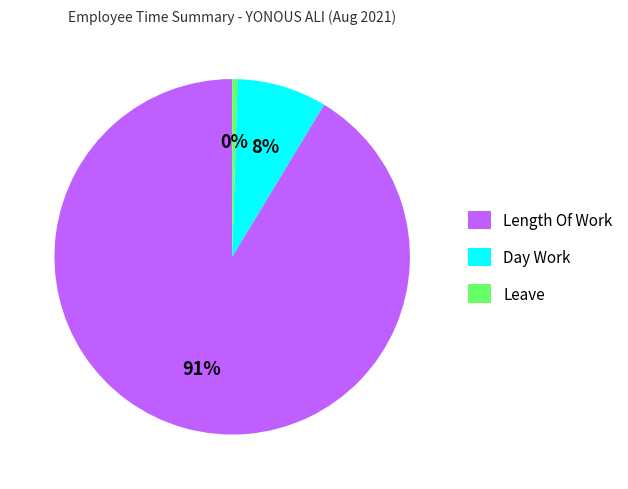

Which category has the biggest portion of the pie?

Length Of Work